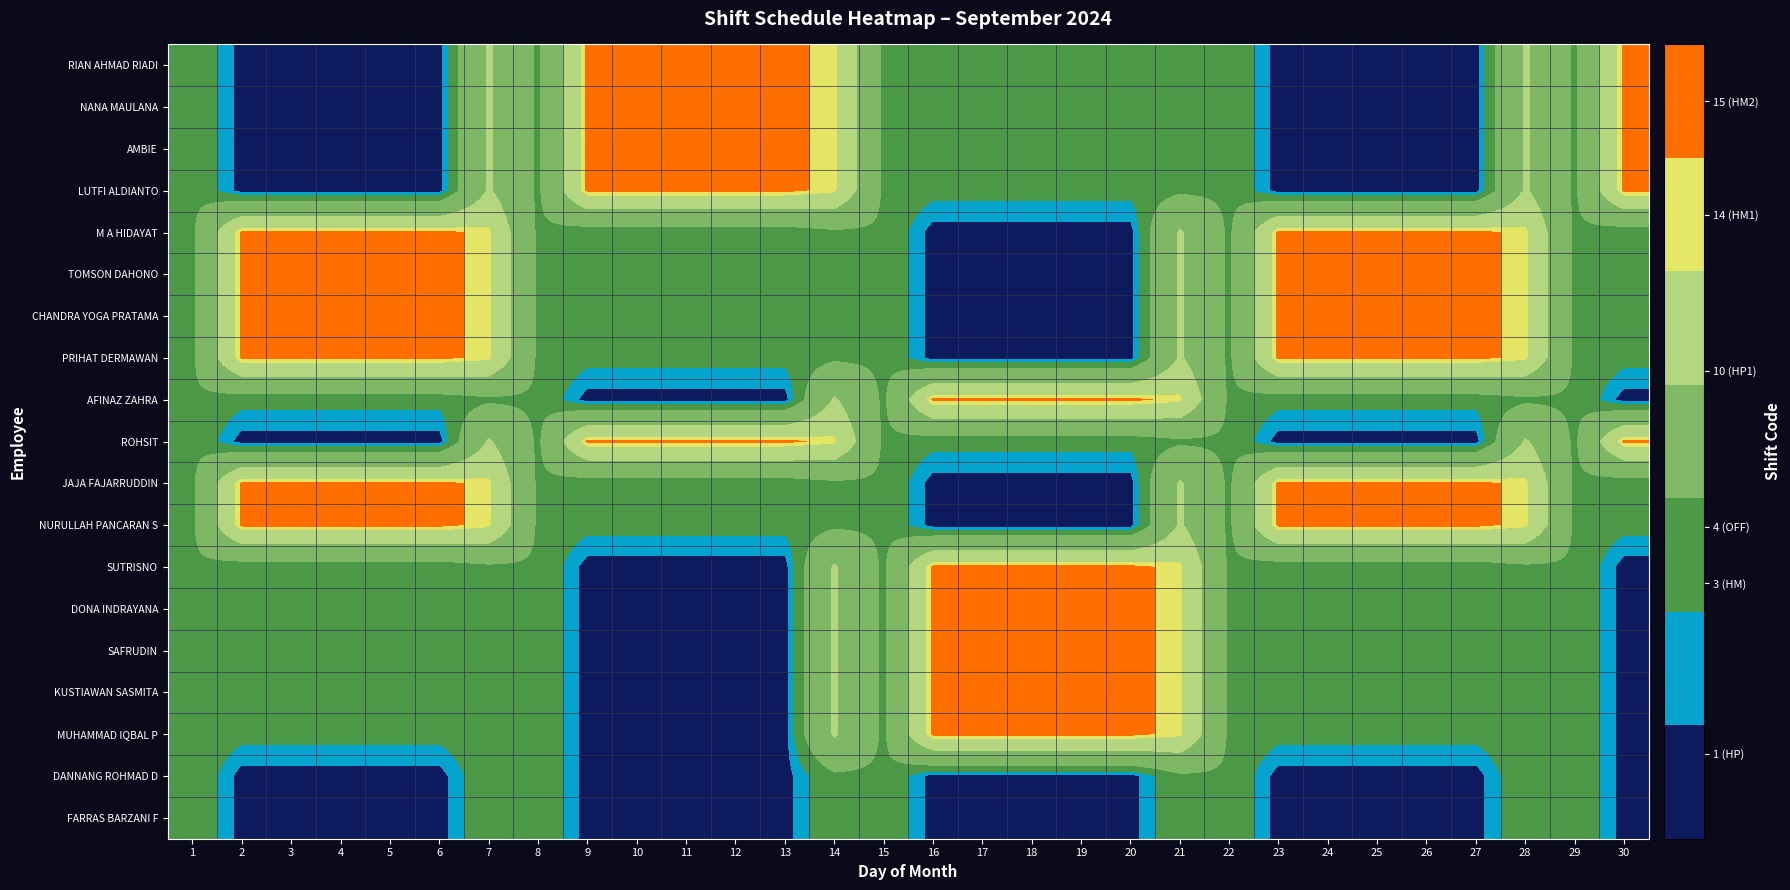

Reading right to left, extract all data points from this chart.

RIAN AHMAD RIADI: 30=15	29=4	28=10	27=1	26=1	25=1	24=1	23=1	22=4	21=4	20=3	19=3	18=3	17=3	16=3	15=4	14=14	13=15	12=15	11=15	10=15	9=15	8=4	7=10	6=1	5=1	4=1	3=1	2=1	1=4
NANA MAULANA: 30=15	29=4	28=10	27=1	26=1	25=1	24=1	23=1	22=4	21=4	20=3	19=3	18=3	17=3	16=3	15=4	14=14	13=15	12=15	11=15	10=15	9=15	8=4	7=10	6=1	5=1	4=1	3=1	2=1	1=4
AMBIE: 30=15	29=4	28=10	27=1	26=1	25=1	24=1	23=1	22=4	21=4	20=3	19=3	18=3	17=3	16=3	15=4	14=14	13=15	12=15	11=15	10=15	9=15	8=4	7=10	6=1	5=1	4=1	3=1	2=1	1=4
LUTFI ALDIANTO: 30=15	29=4	28=10	27=1	26=1	25=1	24=1	23=1	22=4	21=4	20=3	19=3	18=3	17=3	16=3	15=4	14=14	13=15	12=15	11=15	10=15	9=15	8=4	7=10	6=1	5=1	4=1	3=1	2=1	1=4
M A HIDAYAT: 30=3	29=4	28=14	27=15	26=15	25=15	24=15	23=15	22=4	21=10	20=1	19=1	18=1	17=1	16=1	15=4	14=4	13=3	12=3	11=3	10=3	9=3	8=4	7=14	6=15	5=15	4=15	3=15	2=15	1=4
TOMSON DAHONO: 30=3	29=4	28=14	27=15	26=15	25=15	24=15	23=15	22=4	21=10	20=1	19=1	18=1	17=1	16=1	15=4	14=4	13=3	12=3	11=3	10=3	9=3	8=4	7=14	6=15	5=15	4=15	3=15	2=15	1=4
CHANDRA YOGA PRATAMA: 30=3	29=4	28=14	27=15	26=15	25=15	24=15	23=15	22=4	21=10	20=1	19=1	18=1	17=1	16=1	15=4	14=4	13=3	12=3	11=3	10=3	9=3	8=4	7=14	6=15	5=15	4=15	3=15	2=15	1=4
PRIHAT DERMAWAN: 30=3	29=4	28=14	27=15	26=15	25=15	24=15	23=15	22=4	21=10	20=1	19=1	18=1	17=1	16=1	15=4	14=4	13=3	12=3	11=3	10=3	9=3	8=4	7=14	6=15	5=15	4=15	3=15	2=15	1=4
AFINAZ ZAHRA: 30=1	29=4	28=4	27=3	26=3	25=3	24=3	23=3	22=4	21=14	20=15	19=15	18=15	17=15	16=15	15=4	14=10	13=1	12=1	11=1	10=1	9=1	8=4	7=4	6=3	5=3	4=3	3=3	2=3	1=4
ROHSIT: 30=15	29=4	28=10	27=1	26=1	25=1	24=1	23=1	22=4	21=4	20=3	19=3	18=3	17=3	16=3	15=4	14=14	13=15	12=15	11=15	10=15	9=15	8=4	7=10	6=1	5=1	4=1	3=1	2=1	1=4
JAJA FAJARRUDDIN: 30=3	29=4	28=14	27=15	26=15	25=15	24=15	23=15	22=4	21=10	20=1	19=1	18=1	17=1	16=1	15=4	14=4	13=3	12=3	11=3	10=3	9=3	8=4	7=14	6=15	5=15	4=15	3=15	2=15	1=4
NURULLAH PANCARAN S: 30=3	29=4	28=14	27=15	26=15	25=15	24=15	23=15	22=4	21=10	20=1	19=1	18=1	17=1	16=1	15=4	14=4	13=3	12=3	11=3	10=3	9=3	8=4	7=14	6=15	5=15	4=15	3=15	2=15	1=4
SUTRISNO: 30=1	29=4	28=4	27=3	26=3	25=3	24=3	23=3	22=4	21=14	20=15	19=15	18=15	17=15	16=15	15=4	14=10	13=1	12=1	11=1	10=1	9=1	8=4	7=4	6=3	5=3	4=3	3=3	2=3	1=4
DONA INDRAYANA: 30=1	29=4	28=4	27=3	26=3	25=3	24=3	23=3	22=4	21=14	20=15	19=15	18=15	17=15	16=15	15=4	14=10	13=1	12=1	11=1	10=1	9=1	8=4	7=4	6=3	5=3	4=3	3=3	2=3	1=4
SAFRUDIN: 30=1	29=4	28=4	27=3	26=3	25=3	24=3	23=3	22=4	21=14	20=15	19=15	18=15	17=15	16=15	15=4	14=10	13=1	12=1	11=1	10=1	9=1	8=4	7=4	6=3	5=3	4=3	3=3	2=3	1=4
KUSTIAWAN SASMITA: 30=1	29=4	28=4	27=3	26=3	25=3	24=3	23=3	22=4	21=14	20=15	19=15	18=15	17=15	16=15	15=4	14=10	13=1	12=1	11=1	10=1	9=1	8=4	7=4	6=3	5=3	4=3	3=3	2=3	1=4
MUHAMMAD IQBAL P: 30=1	29=4	28=4	27=3	26=3	25=3	24=3	23=3	22=4	21=14	20=15	19=15	18=15	17=15	16=15	15=4	14=10	13=1	12=1	11=1	10=1	9=1	8=4	7=4	6=3	5=3	4=3	3=3	2=3	1=4
DANNANG ROHMAD D: 30=1	29=4	28=4	27=1	26=1	25=1	24=1	23=1	22=4	21=4	20=1	19=1	18=1	17=1	16=1	15=4	14=4	13=1	12=1	11=1	10=1	9=1	8=4	7=4	6=1	5=1	4=1	3=1	2=1	1=4
FARRAS BARZANI F: 30=1	29=4	28=4	27=1	26=1	25=1	24=1	23=1	22=4	21=4	20=1	19=1	18=1	17=1	16=1	15=4	14=4	13=1	12=1	11=1	10=1	9=1	8=4	7=4	6=1	5=1	4=1	3=1	2=1	1=4